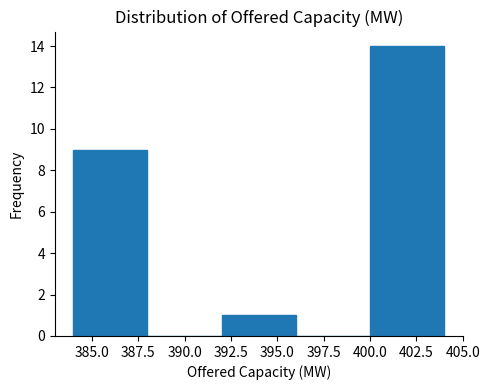

Over which range of the x-axis is the bar tallest?

400 to 404